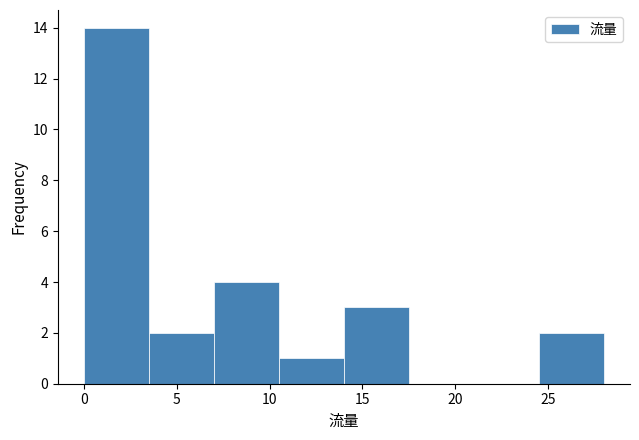

What is the height of the bar covering 0.0 to 3.5 on the x-axis? The values are not printed on the chart, so give them approximately, as read against the axis.

14